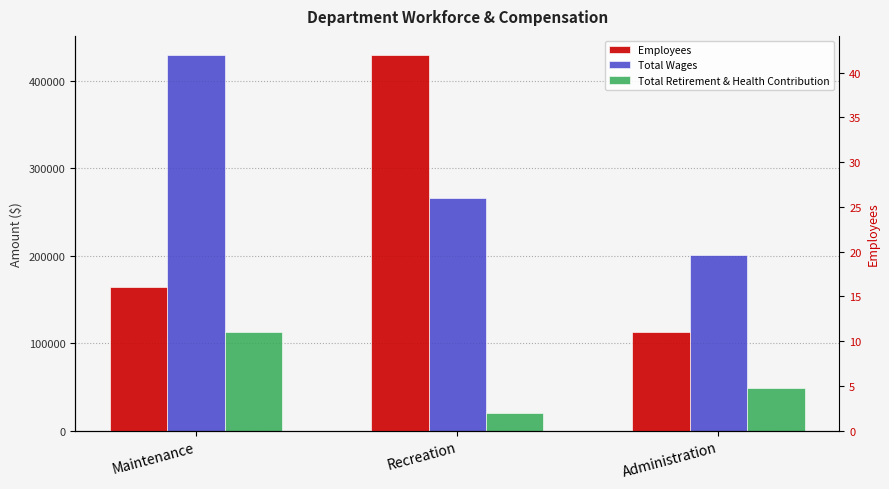

What is the sum of all Total Retirement & Health Contribution values?

181478